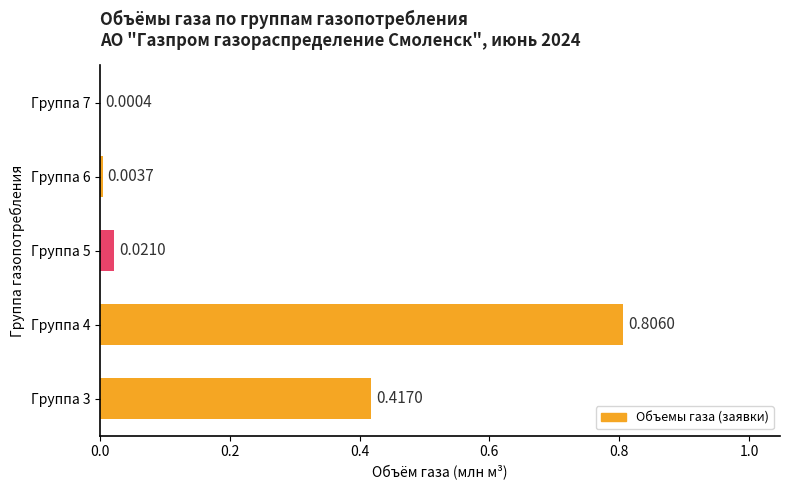

Does the chart contain stacked bars?

No